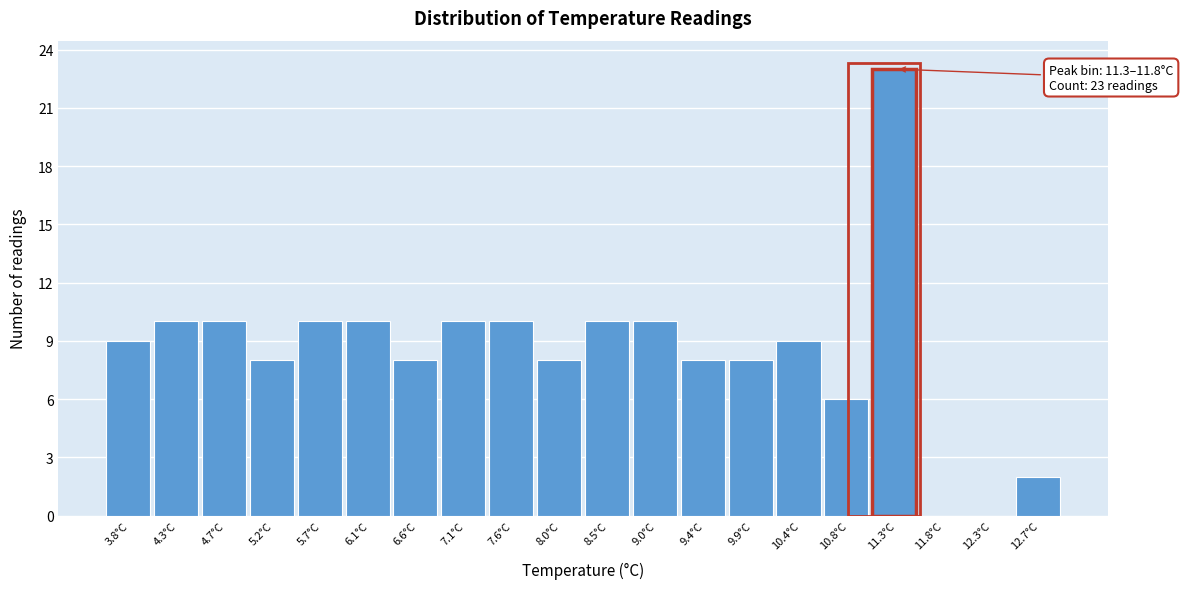

Reading left to right, what are all the values shown in this chart?

3.8°C=9	4.3°C=10	4.7°C=10	5.2°C=8	5.7°C=10	6.1°C=10	6.6°C=8	7.1°C=10	7.6°C=10	8.0°C=8	8.5°C=10	9.0°C=10	9.4°C=8	9.9°C=8	10.4°C=9	10.8°C=6	11.3°C=23	11.8°C=0	12.3°C=0	12.7°C=2